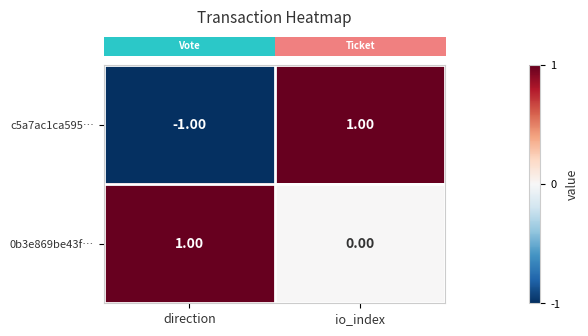

Between direction and io_index, which series saw the biggest shift?

c5a7ac1ca595…